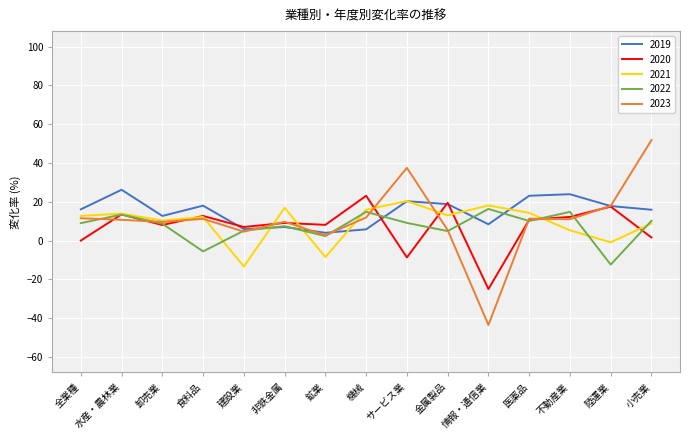

Reading left to right, extract all data points from this chart.

2019: 全業種=16.1	水産・農林業=26.2	卸売業=12.7	食料品=18.0	建設業=5.9	非鉄金属=7.0	鉱業=4.0	機械=5.8	サービス業=20.3	金属製品=18.8	情報・通信業=8.4	医薬品=23.1	不動産業=23.9	陸運業=17.8	小売業=15.9
2020: 全業種=0.0	水産・農林業=13.5	卸売業=8.0	食料品=12.7	建設業=7.0	非鉄金属=9.1	鉱業=8.1	機械=23.1	サービス業=-8.7	金属製品=19.5	情報・通信業=-25.0	医薬品=10.7	不動産業=12.2	陸運業=17.5	小売業=1.6
2021: 全業種=12.7	水産・農林業=13.9	卸売業=10.3	食料品=12.2	建設業=-13.4	非鉄金属=16.9	鉱業=-8.5	機械=15.9	サービス業=20.4	金属製品=13.0	情報・通信業=18.1	医薬品=14.3	不動産業=5.3	陸運業=-0.9	小売業=8.8
2022: 全業種=9.0	水産・農林業=13.4	卸売業=8.7	食料品=-5.6	建設業=5.1	非鉄金属=7.4	鉱業=2.3	機械=14.8	サービス業=9.1	金属製品=4.9	情報・通信業=16.3	医薬品=10.1	不動産業=14.8	陸運業=-12.4	小売業=10.2
2023: 全業種=11.5	水産・農林業=10.7	卸売業=9.6	食料品=11.2	建設業=4.6	非鉄金属=9.7	鉱業=2.7	機械=11.9	サービス業=37.5	金属製品=5.4	情報・通信業=-43.5	医薬品=11.3	不動産業=11.0	陸運業=17.9	小売業=51.8